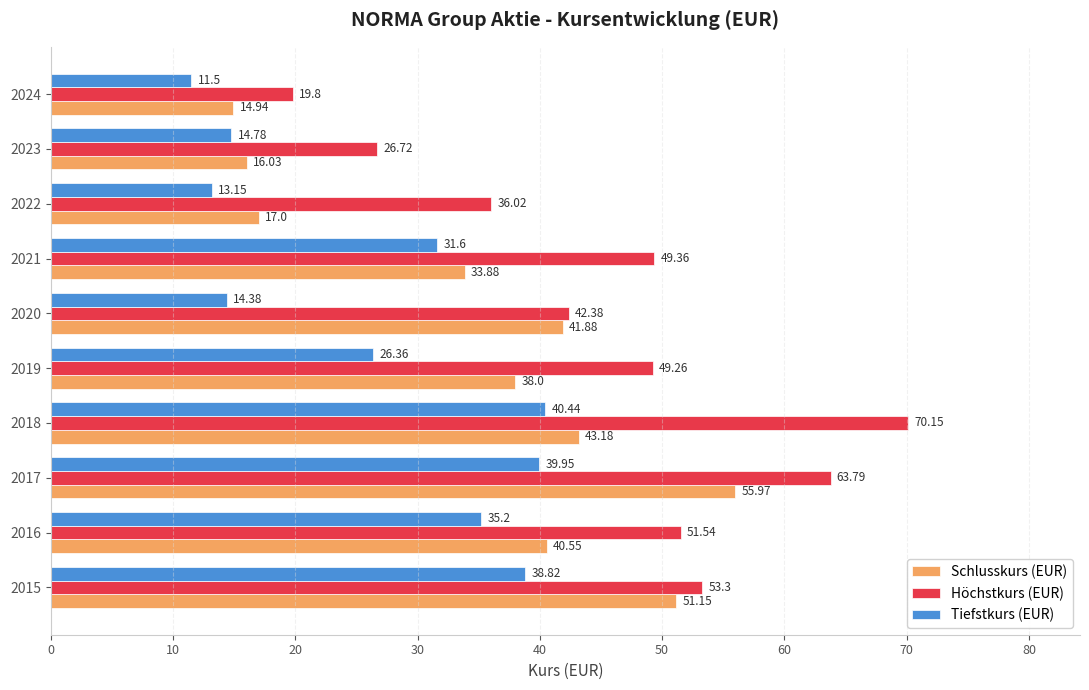

List the labels in order of Schlusskurs (EUR) value, smallest first.

2024, 2023, 2022, 2021, 2019, 2016, 2020, 2018, 2015, 2017